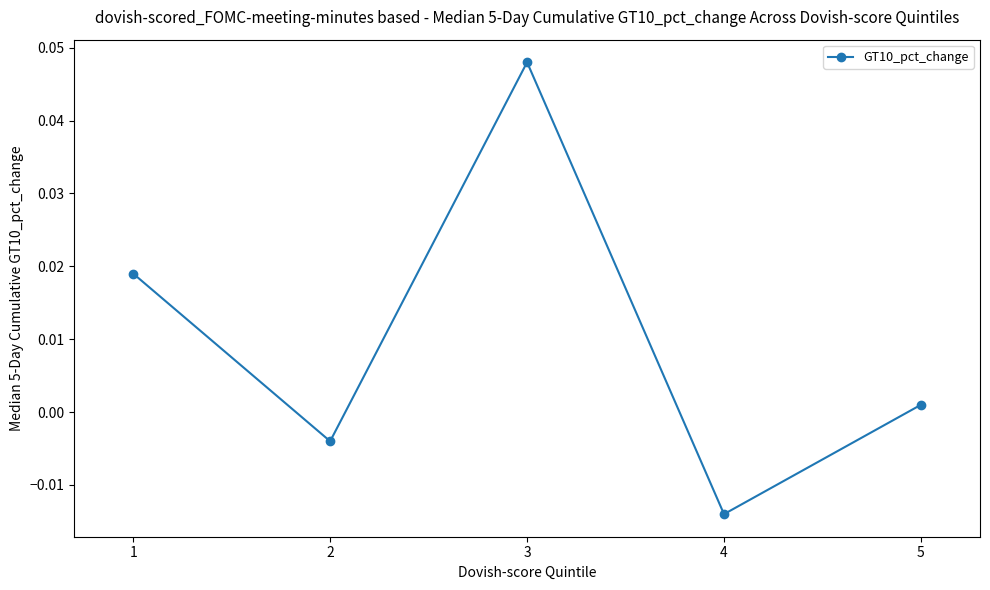

List the labels in order of value, smallest first.

4, 2, 5, 1, 3